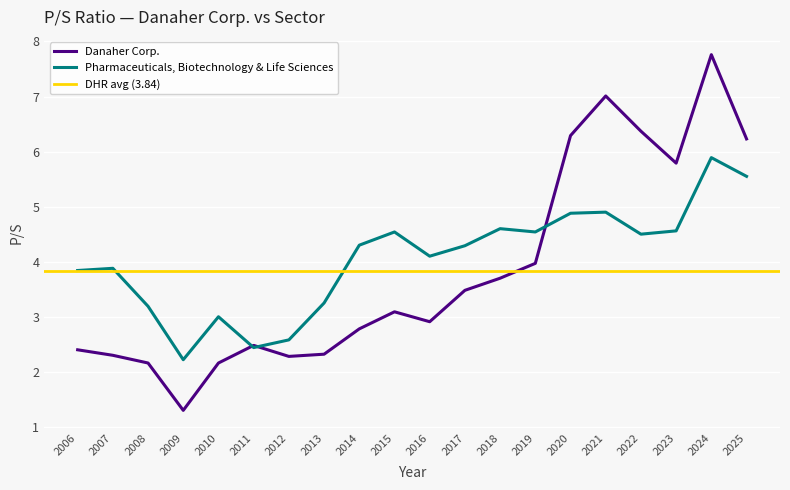

The value of Danaher Corp. at 2018 is 3.7. True or false?

True